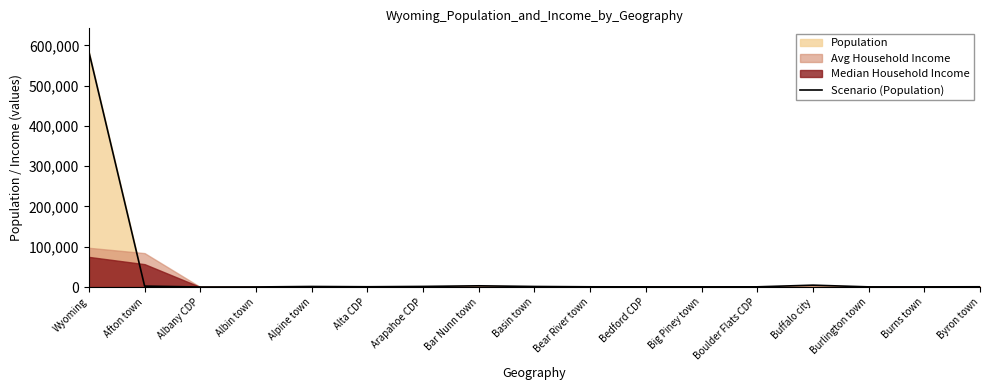

At which category does the chart reach its minimum across all series?

Albany CDP